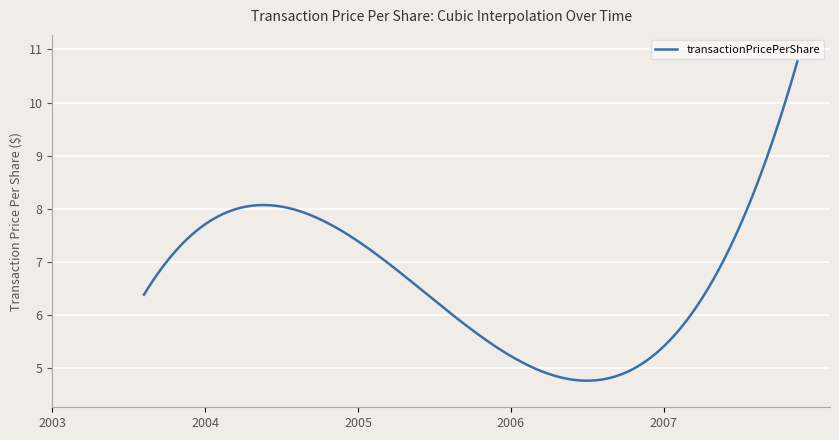

What is the difference between the maximum and minimum values?

6.0